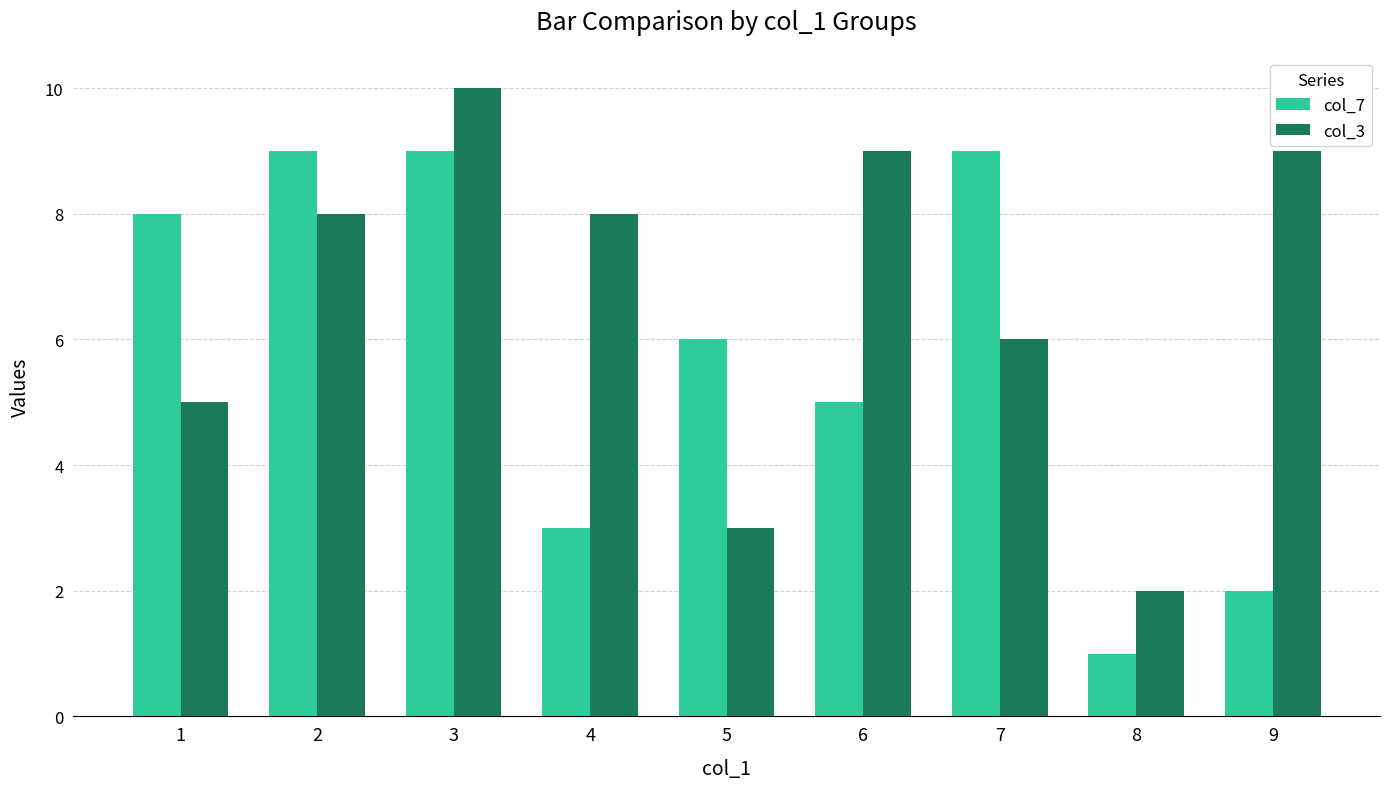

At which category is the sum across all series the highest?

3